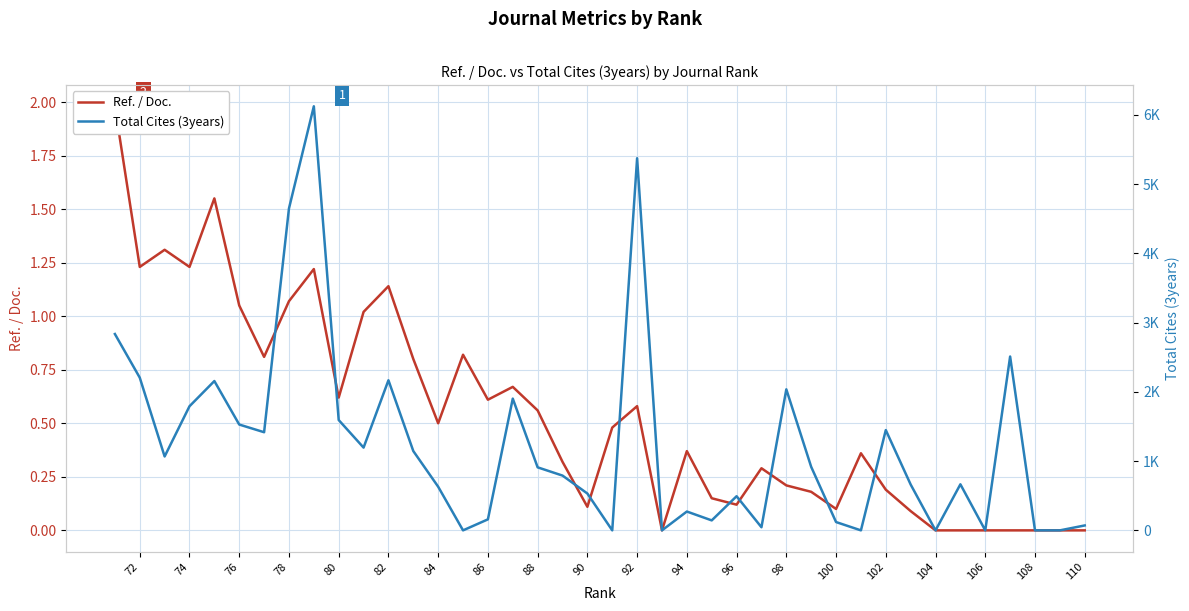

What are all the series names shown in the legend?

Ref. / Doc., Total Cites (3years)